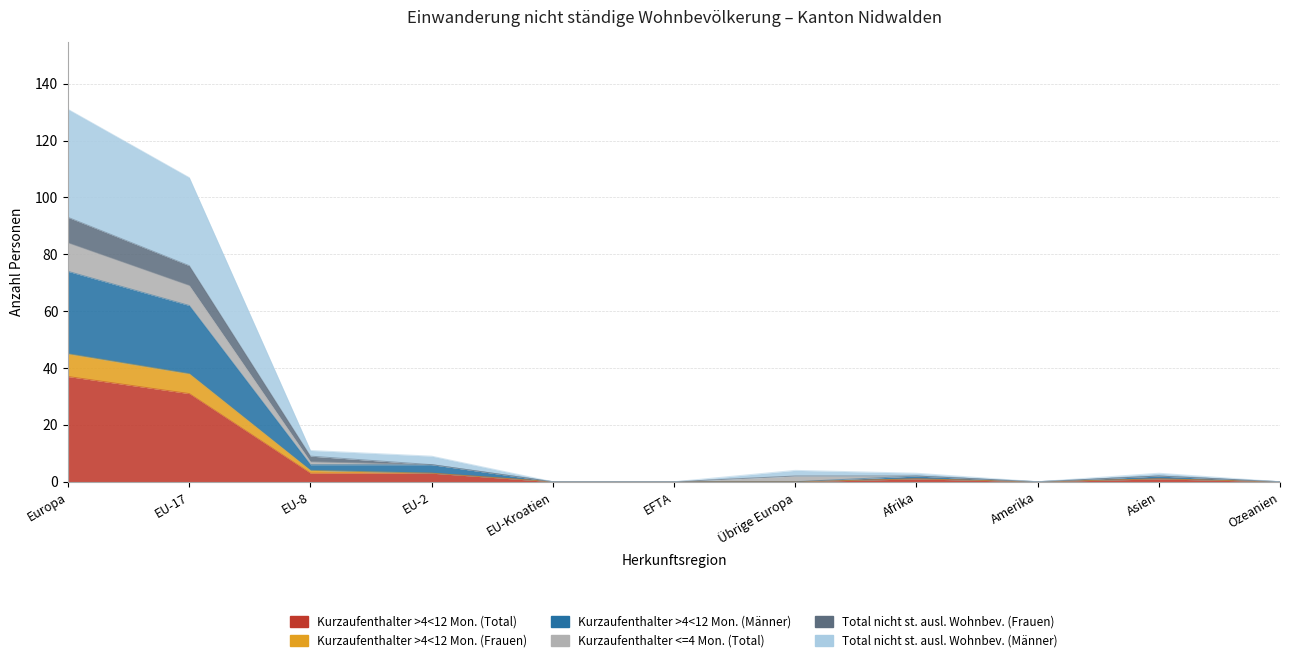

Which category has the lowest value in the Kurzaufenthalter >4<12 Mon. (Frauen) series?

EU-Kroatien